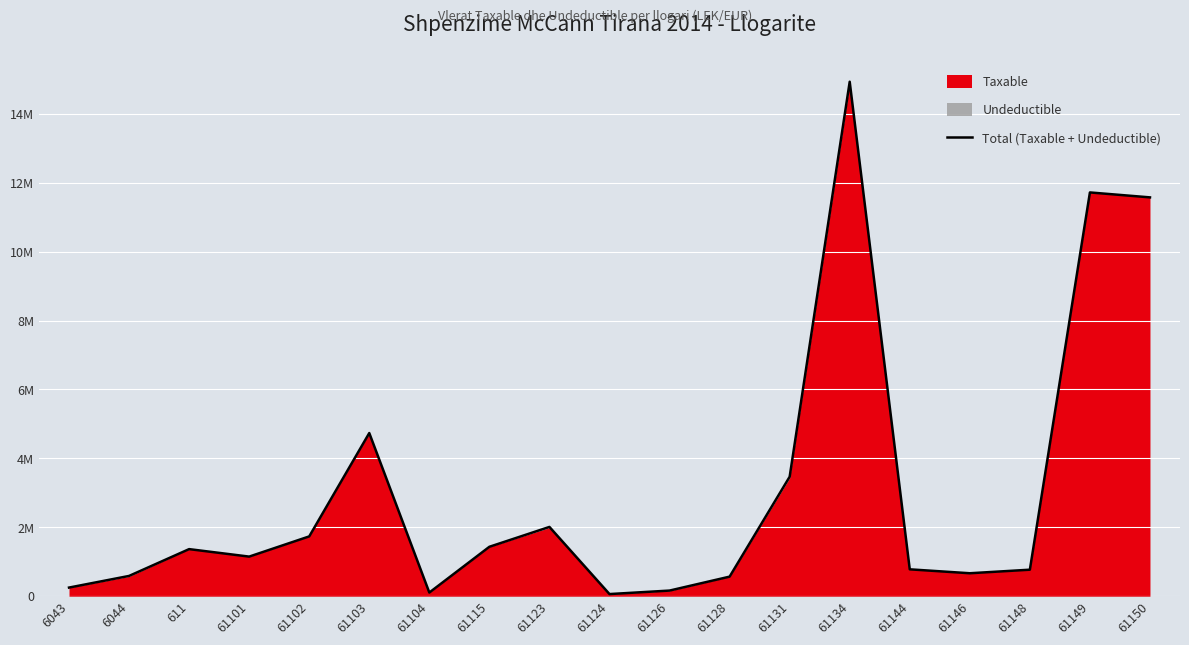

Does the chart display data point markers on the line(s)?

No